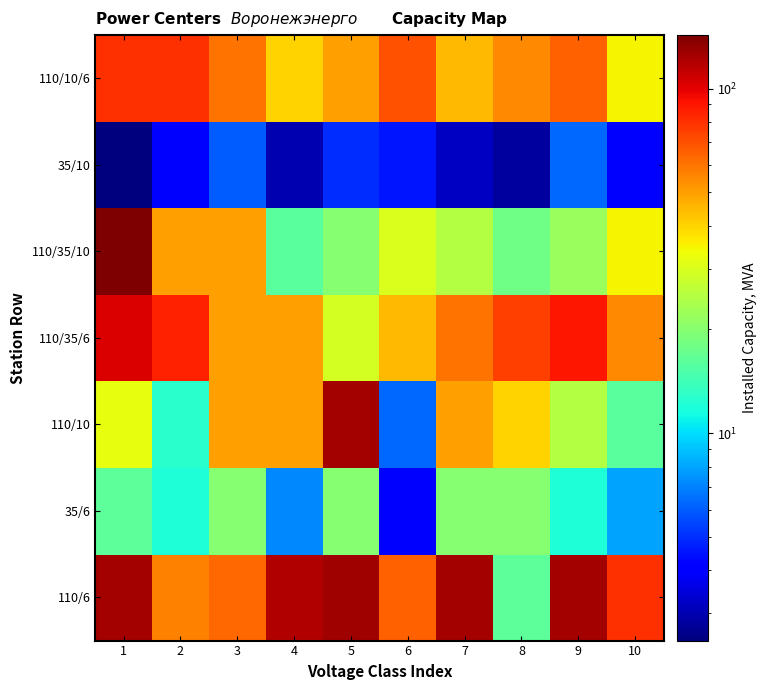

Which series has the widest spread of values?

110/35/10